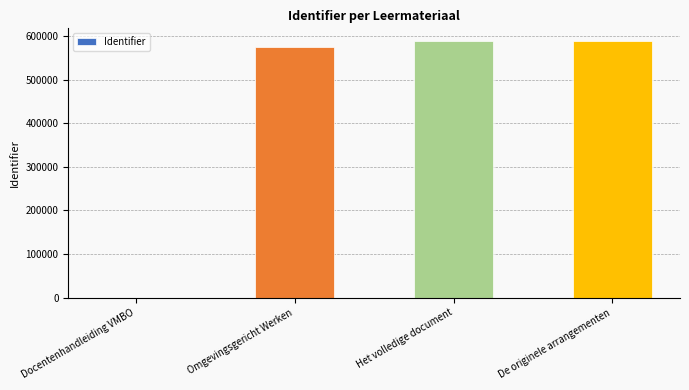

Where is the data nearest to the value 294001?

Omgevingsgericht Werken